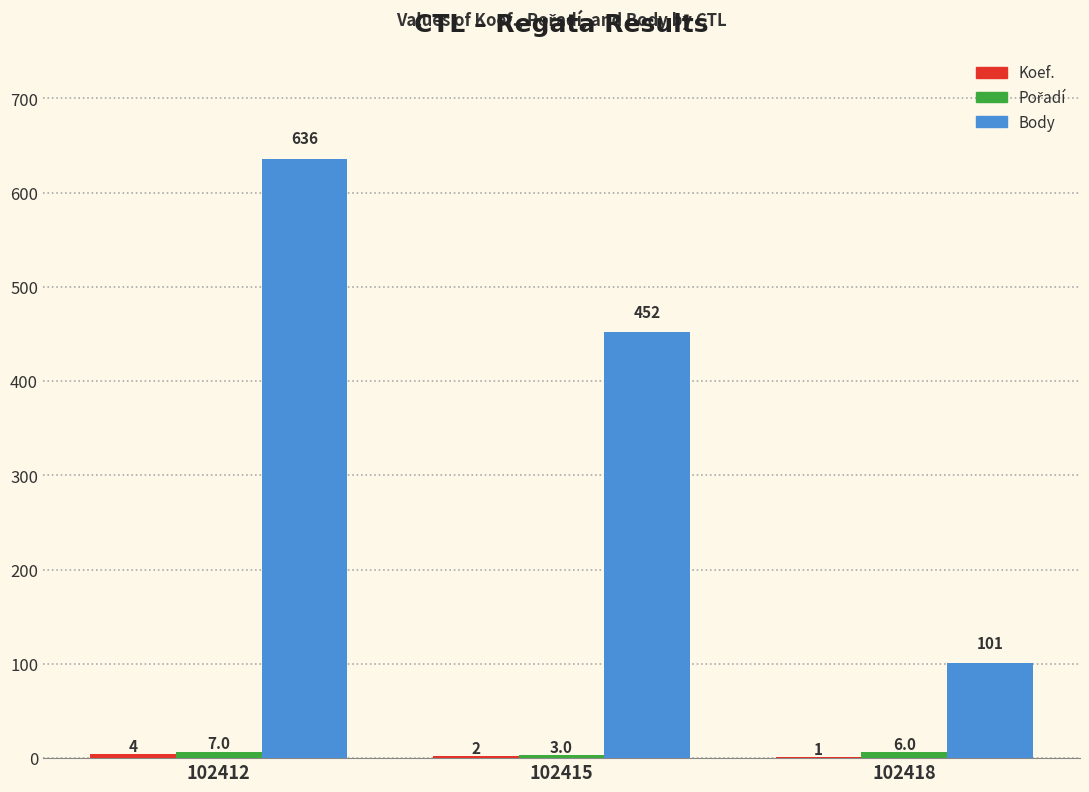

Which series has the largest total across all categories?

Body